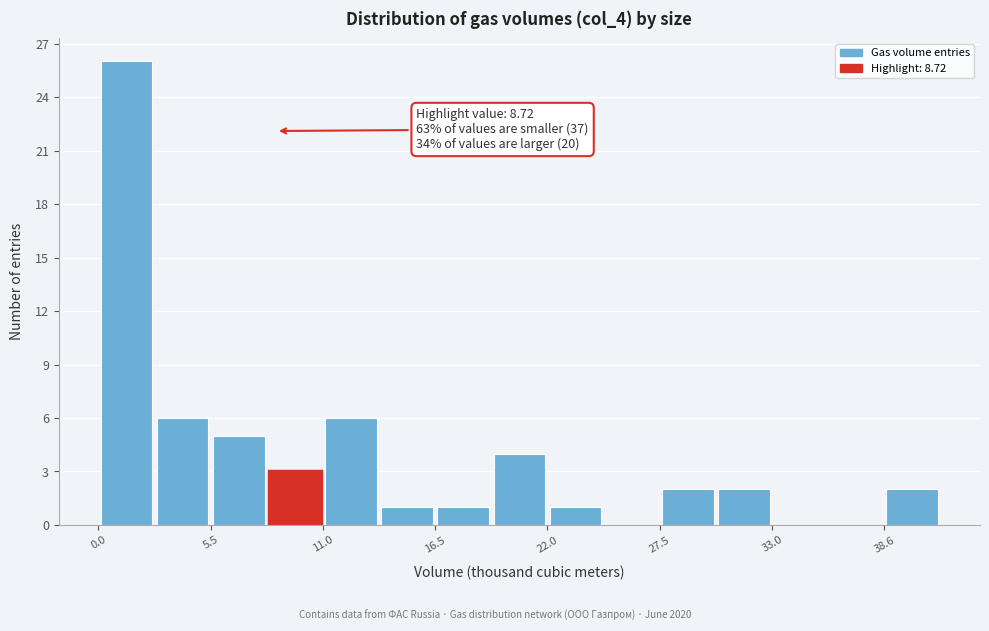

Around what value on the x-axis is the tallest bar? Give the approximate position of its centre, as read against the axis.

1